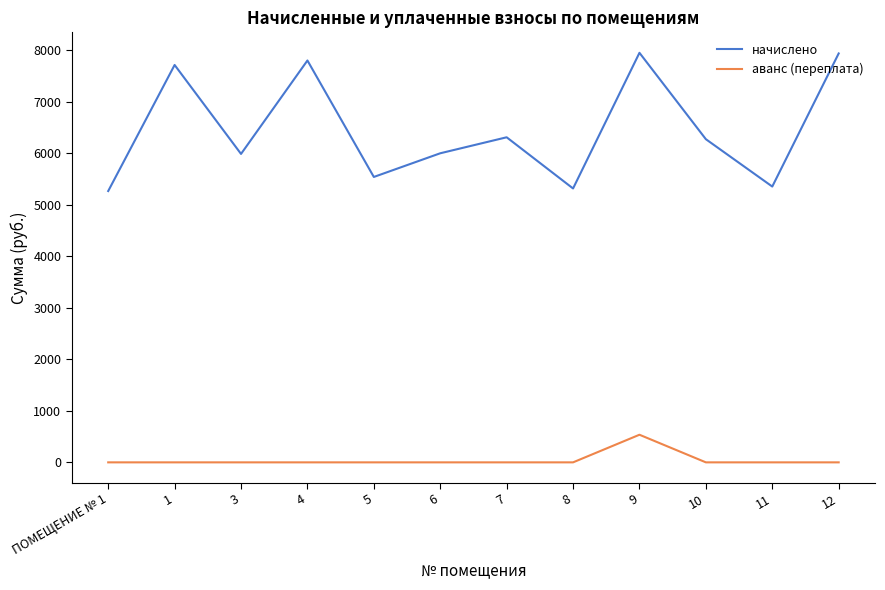

The value of начислено at 11 is 7334.6. True or false?

False